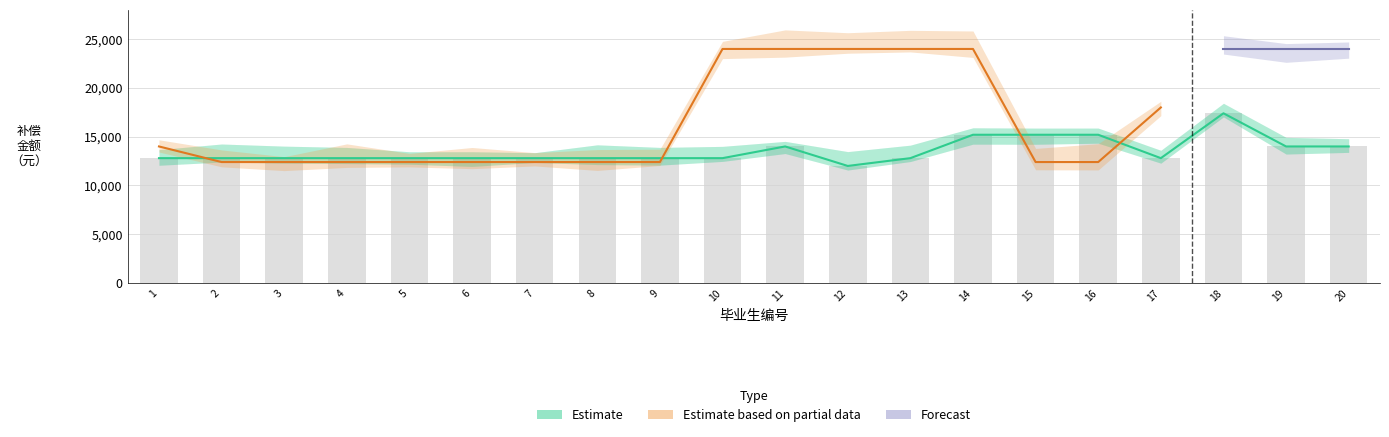

Count the Estimate based on partial data values in the range 12400 to 24000.

17